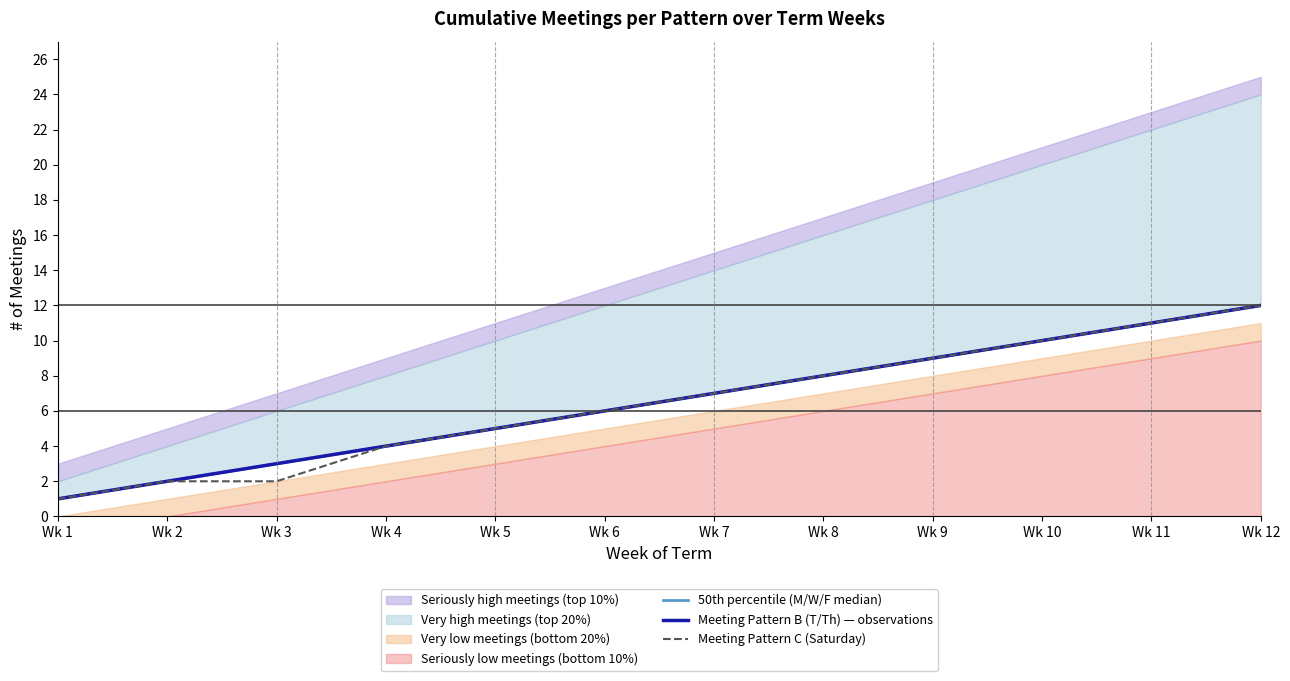

True or false: 50th percentile (M/W/F median) and Meeting Pattern B (T/Th) — observations cross at least once.

False